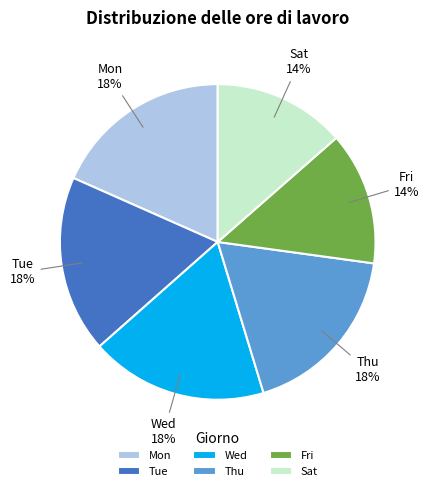

Combined, do Wed and Tue account for over 50%?

No